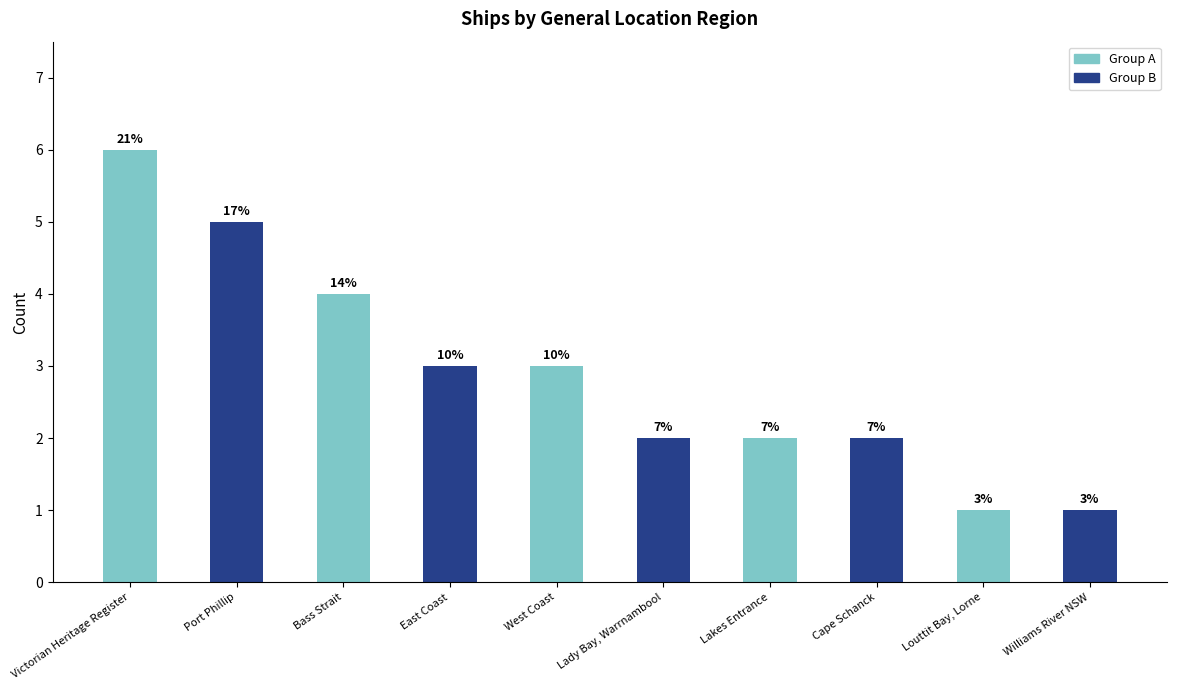

What is the difference between the second highest and second lowest values?

4